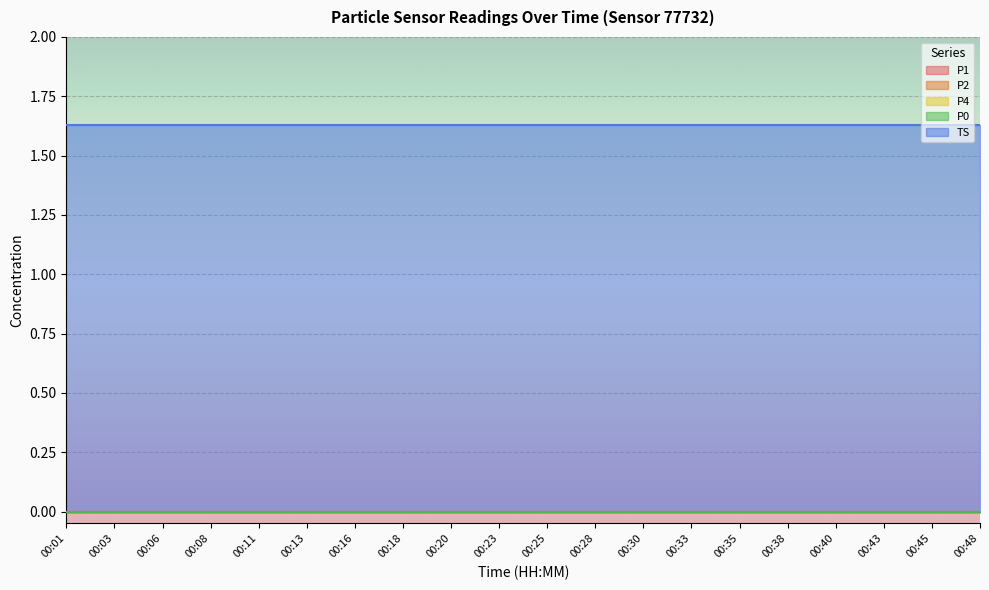

True or false: TS has more than 0 interior local peaks.

False